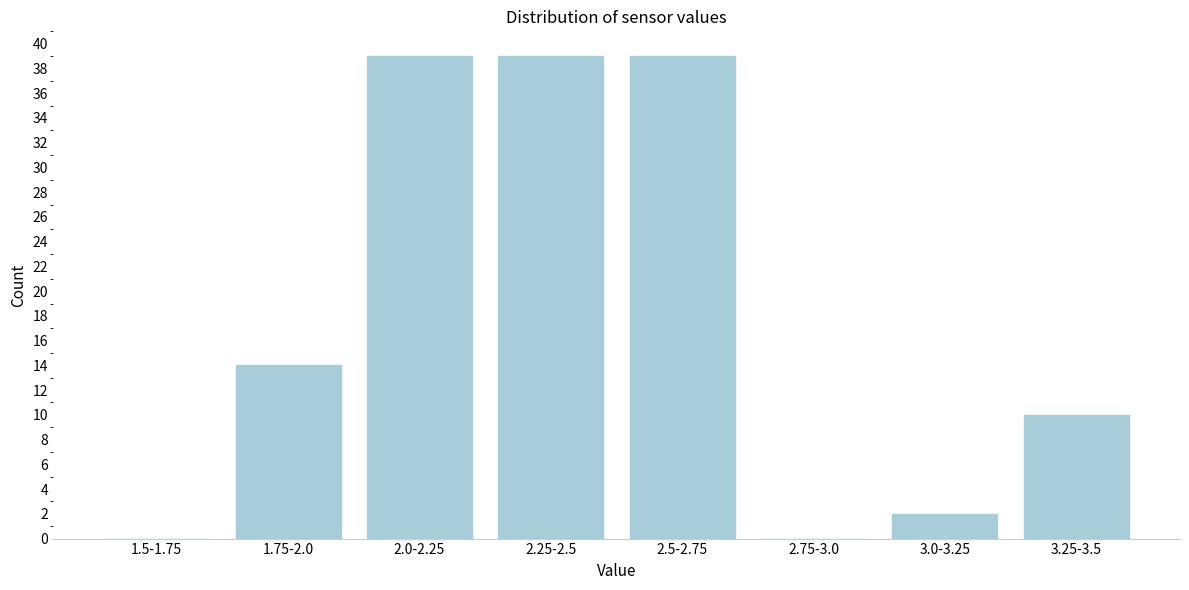

Reading right to left, list all the values displayed in this chart.

3.25-3.5=10	3.0-3.25=2	2.75-3.0=0	2.5-2.75=39	2.25-2.5=39	2.0-2.25=39	1.75-2.0=14	1.5-1.75=0